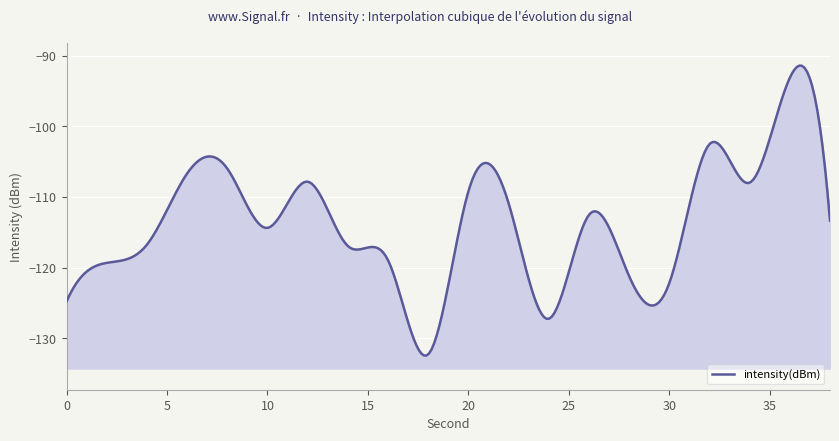

Where does the data first go above -113?

6